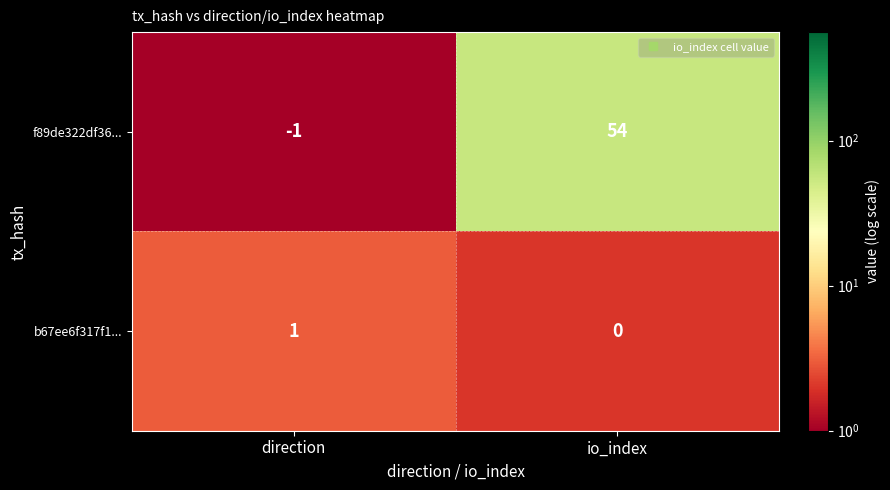

Reading left to right, list all the values displayed in this chart.

f89de322df36...: -1	54
b67ee6f317f1...: 1	0